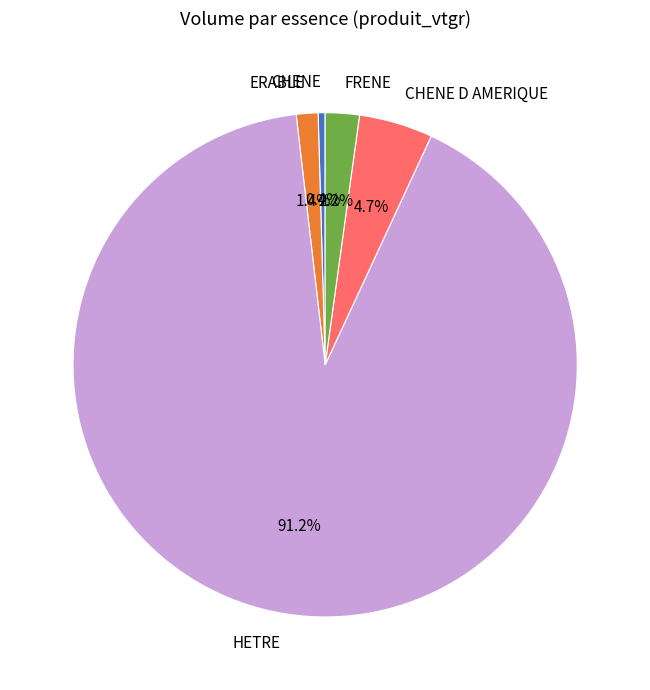

To the nearest percent, what percentage of the pie is HETRE?

91%